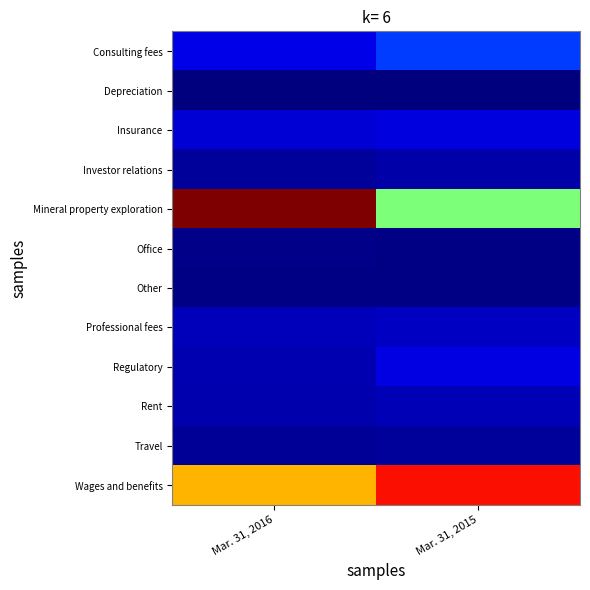

Which series has the largest total across all categories?

Wages and benefits